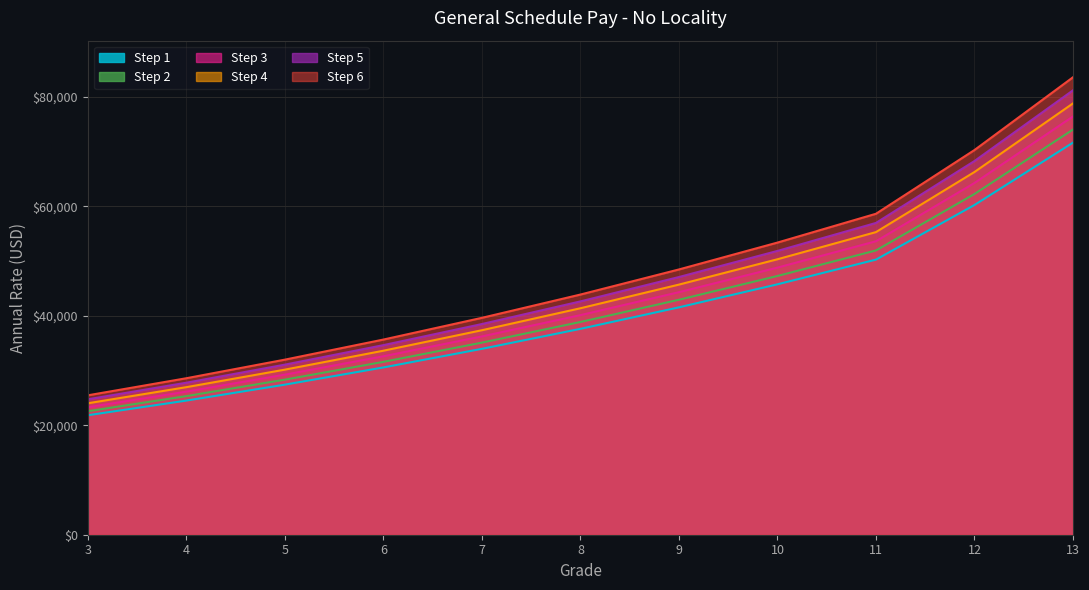

The Step 4 series shows 37378 at 7. True or false?

True